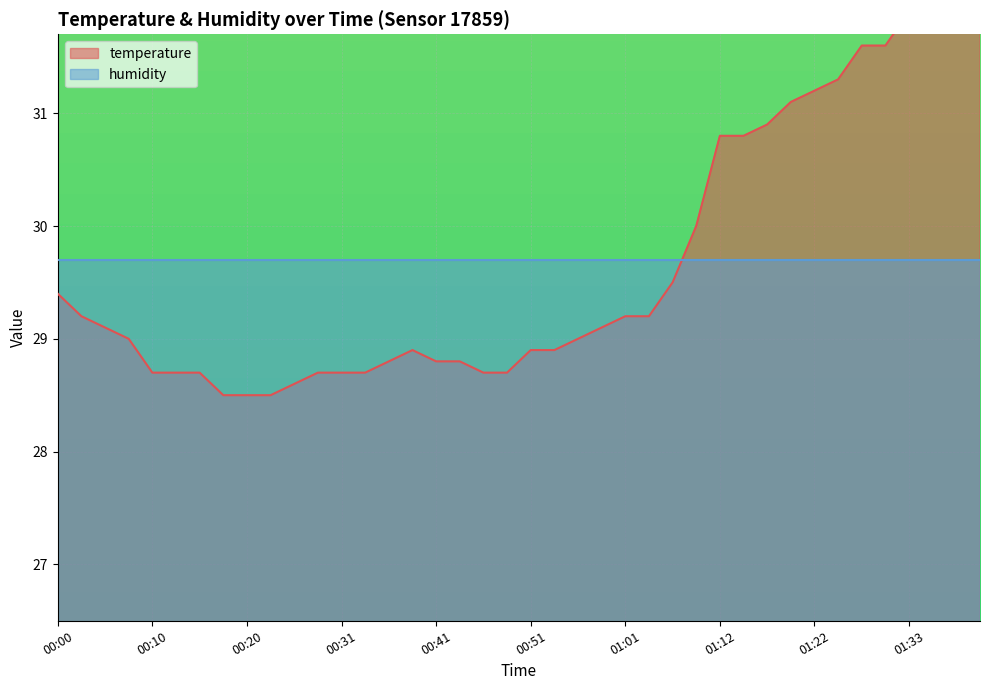

How many lines are shown in the chart?

1